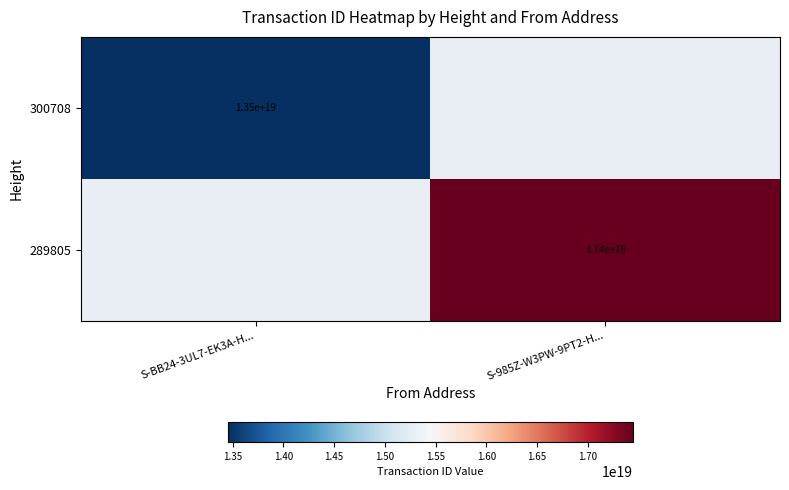

The value of 289805 at S-985Z-W3PW-9PT2-H... is 17400000000000000000. True or false?

True